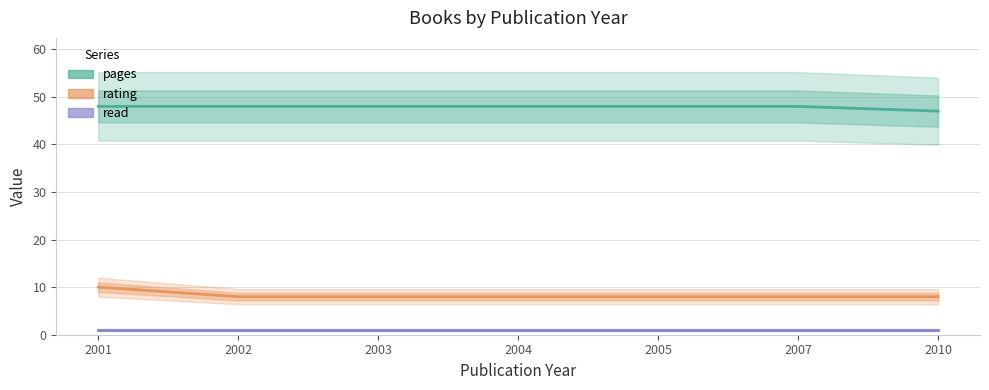

True or false: pages and rating cross at least once.

False